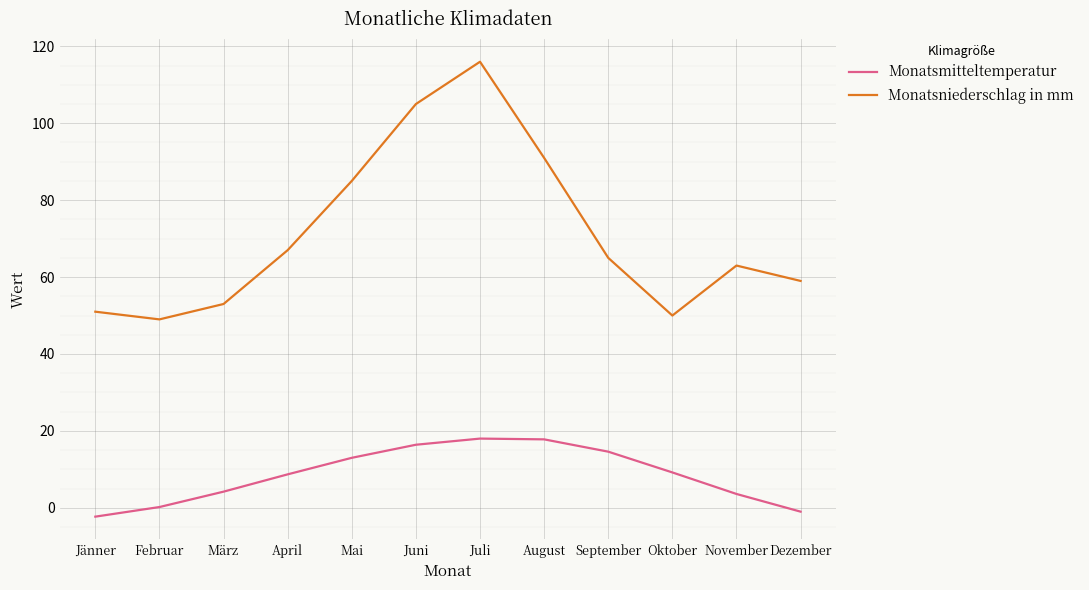

What is the smallest value displayed?

-2.3